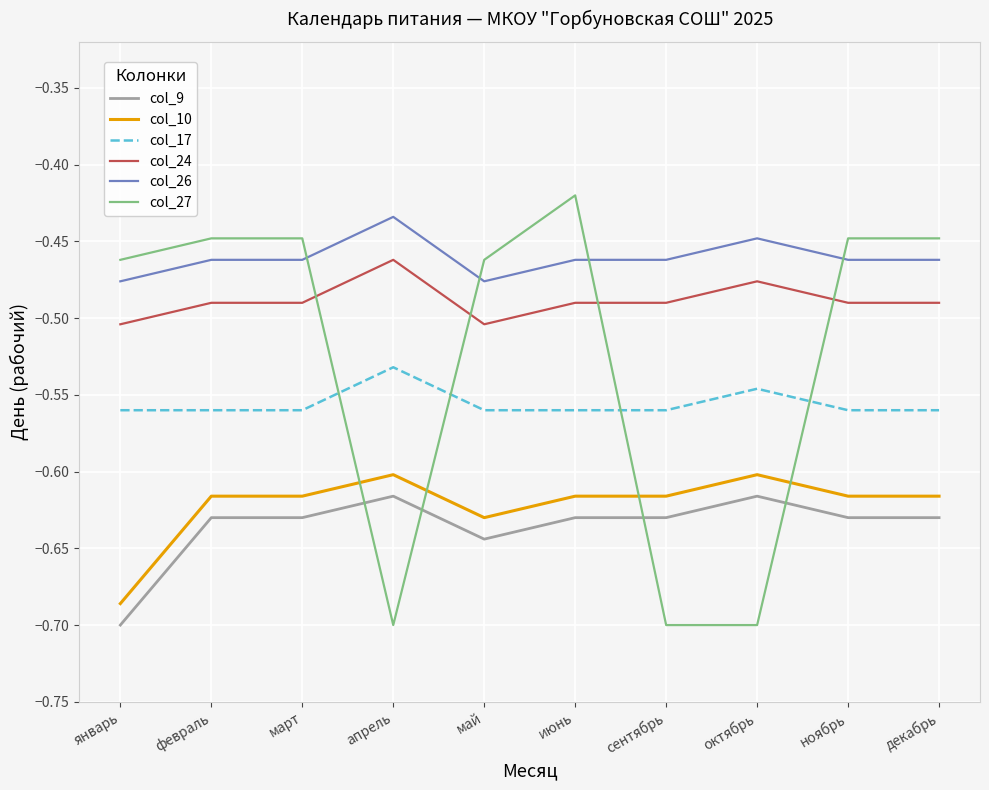

What position from the left is февраль?

2